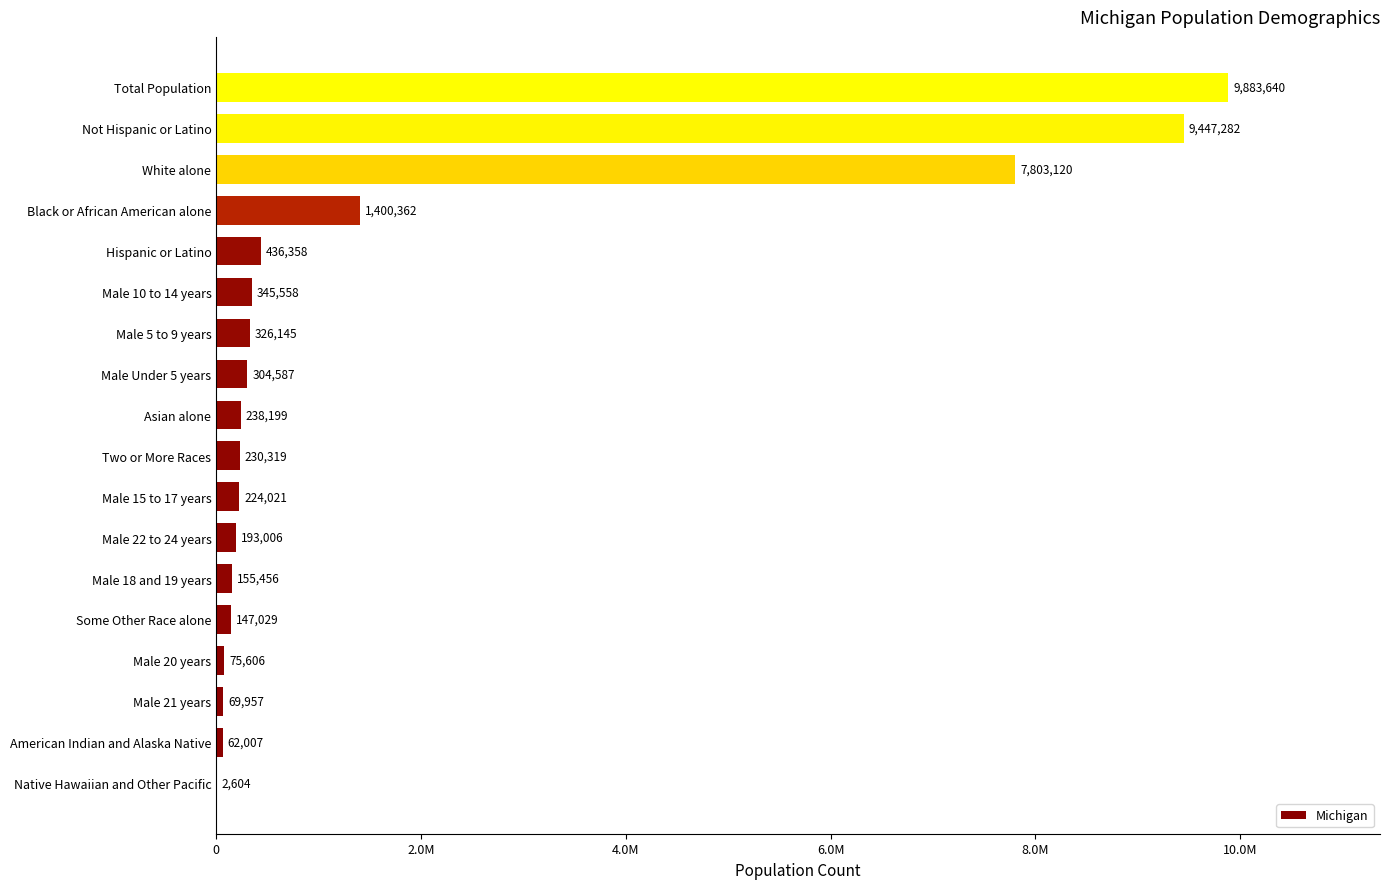

Count the number of data series in this chart.

1